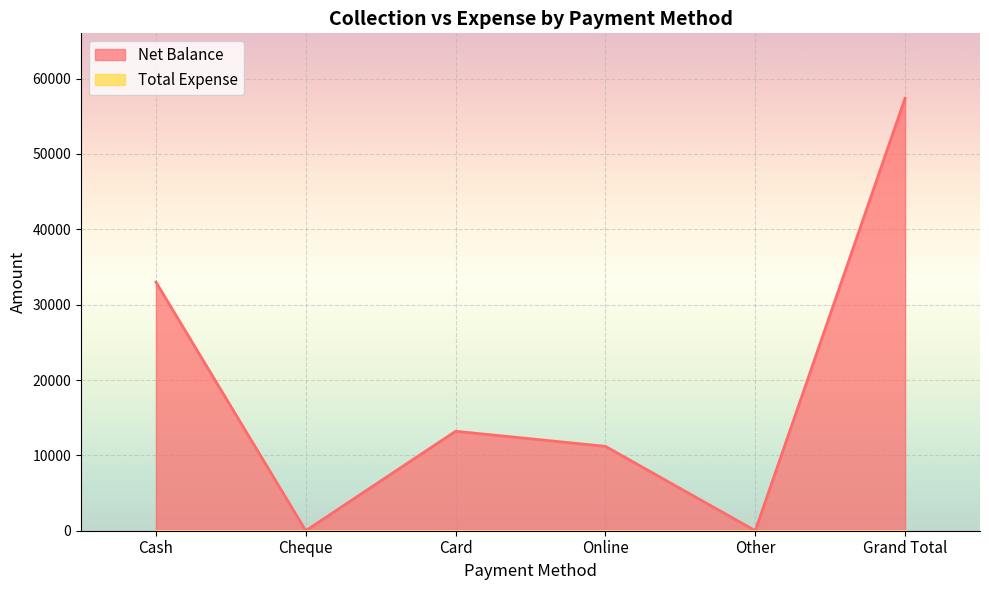

Reading right to left, transcribe all the data shown in this chart.

Grand Total=57400	Other=0	Online=11200	Card=13200	Cheque=0	Cash=33000